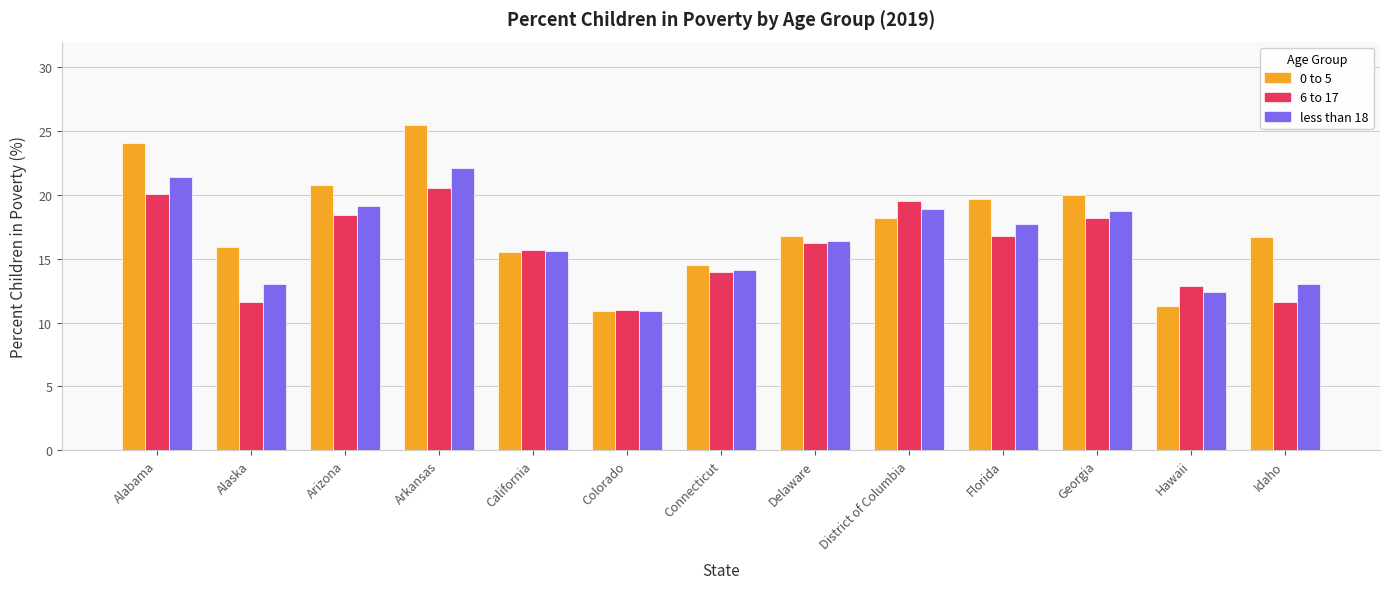

Count the number of categories in the chart.

13